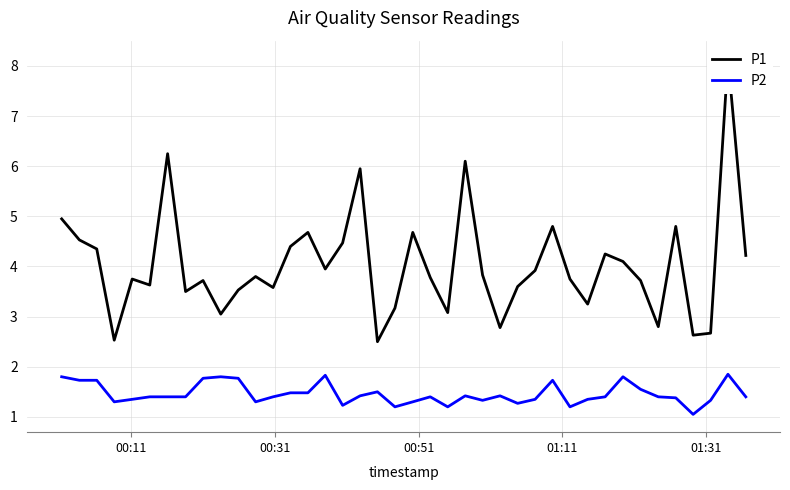

What is the maximum value for P2?

1.9